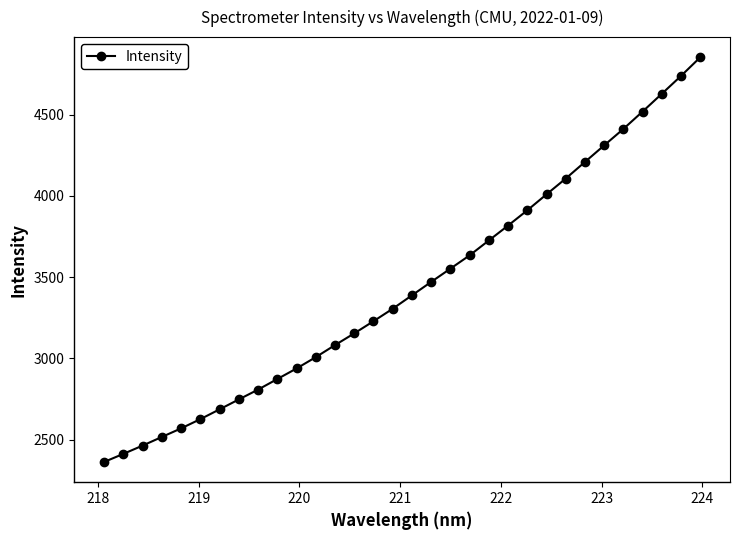

What is the smallest value displayed?

2363.5